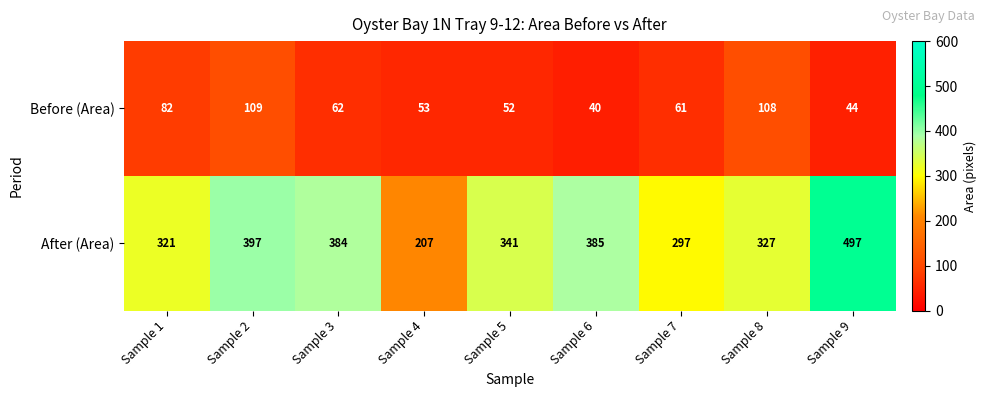

What is the average value of the After (Area) series?

351